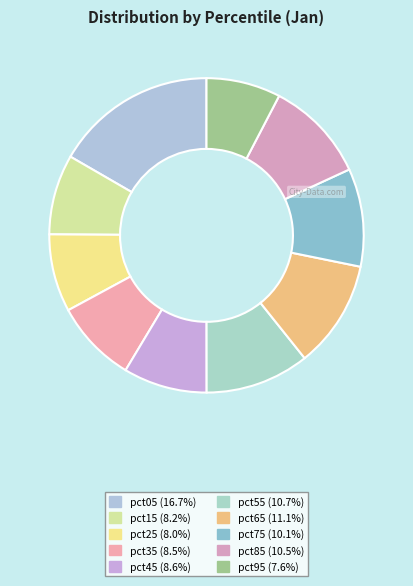

Does pct55 represent more than half of the total?

No